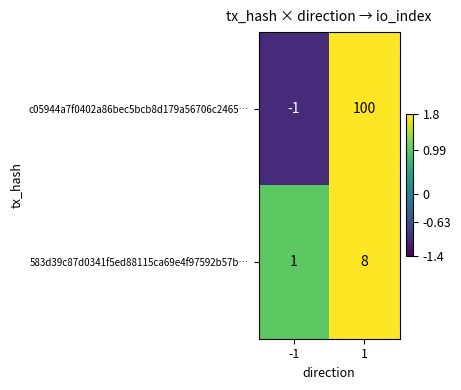

What is the average value of the c05944a7f0402a86bec5bcb8d179a56706c2465… series?

50